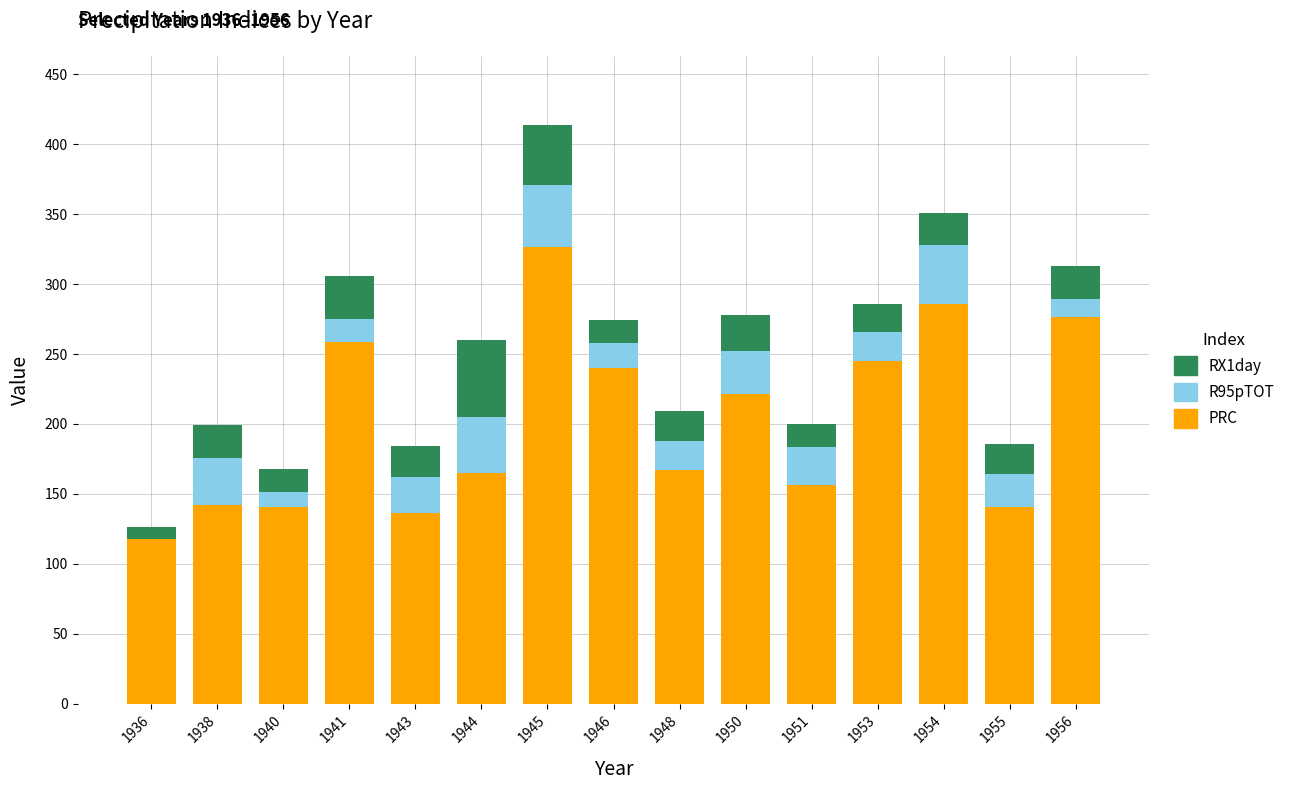

The PRC series shows 258.4 at 1941. True or false?

True